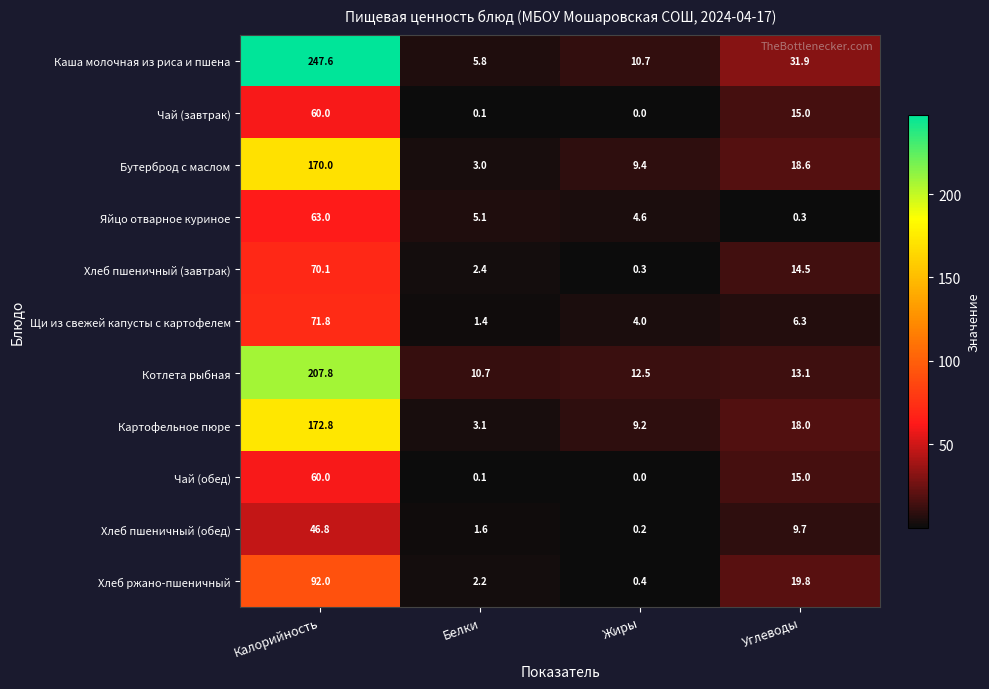

Which label corresponds to the largest value in the chart?

Калорийность